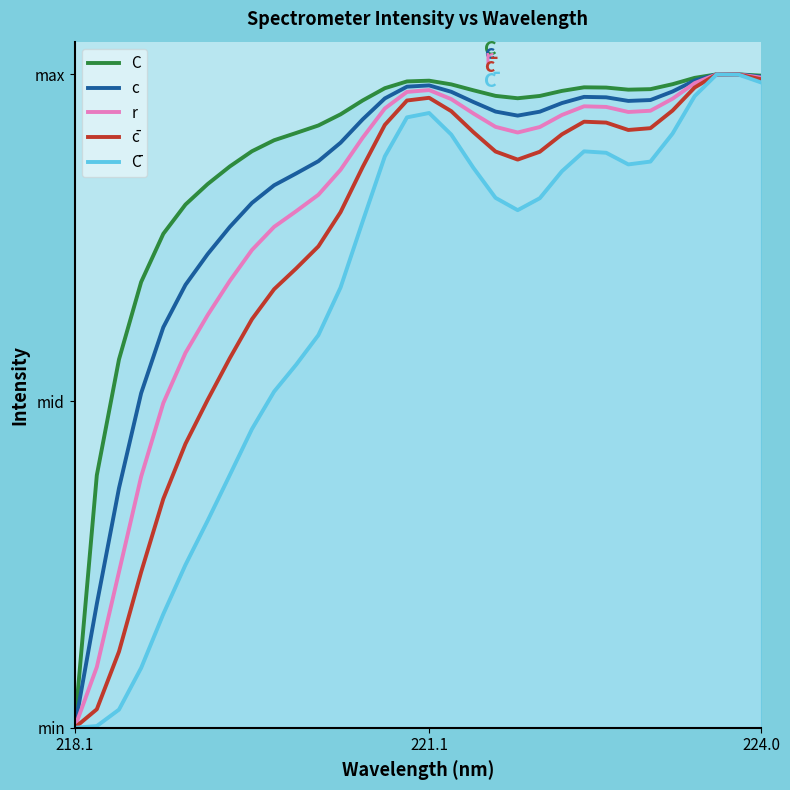

Reading right to left, what are all the values shown in this chart?

C: 1.0	1.0	1.0	1.0	1.0	1.0	1.0	1.0	1.0	1.0	1.0	1.0	1.0	1.0	1.0	1.0	1.0	1.0	1.0	0.9	0.9	0.9	0.9	0.9	0.9	0.8	0.8	0.8	0.7	0.6	0.4	0.0
c: 1.0	1.0	1.0	1.0	1.0	1.0	1.0	1.0	1.0	1.0	0.9	0.9	0.9	1.0	1.0	1.0	1.0	1.0	0.9	0.9	0.9	0.8	0.8	0.8	0.8	0.7	0.7	0.6	0.5	0.4	0.2	0.0
r: 1.0	1.0	1.0	1.0	1.0	0.9	0.9	1.0	1.0	0.9	0.9	0.9	0.9	0.9	1.0	1.0	1.0	0.9	0.9	0.9	0.8	0.8	0.8	0.7	0.7	0.6	0.6	0.5	0.4	0.2	0.1	0.0
c̄: 1.0	1.0	1.0	1.0	0.9	0.9	0.9	0.9	0.9	0.9	0.9	0.9	0.9	0.9	0.9	1.0	1.0	0.9	0.9	0.8	0.7	0.7	0.7	0.6	0.6	0.5	0.4	0.4	0.2	0.1	0.0	0.0
C̄: 1.0	1.0	1.0	1.0	0.9	0.9	0.9	0.9	0.9	0.9	0.8	0.8	0.8	0.9	0.9	0.9	0.9	0.9	0.8	0.7	0.6	0.6	0.5	0.5	0.4	0.3	0.2	0.2	0.1	0.0	0.0	0.0